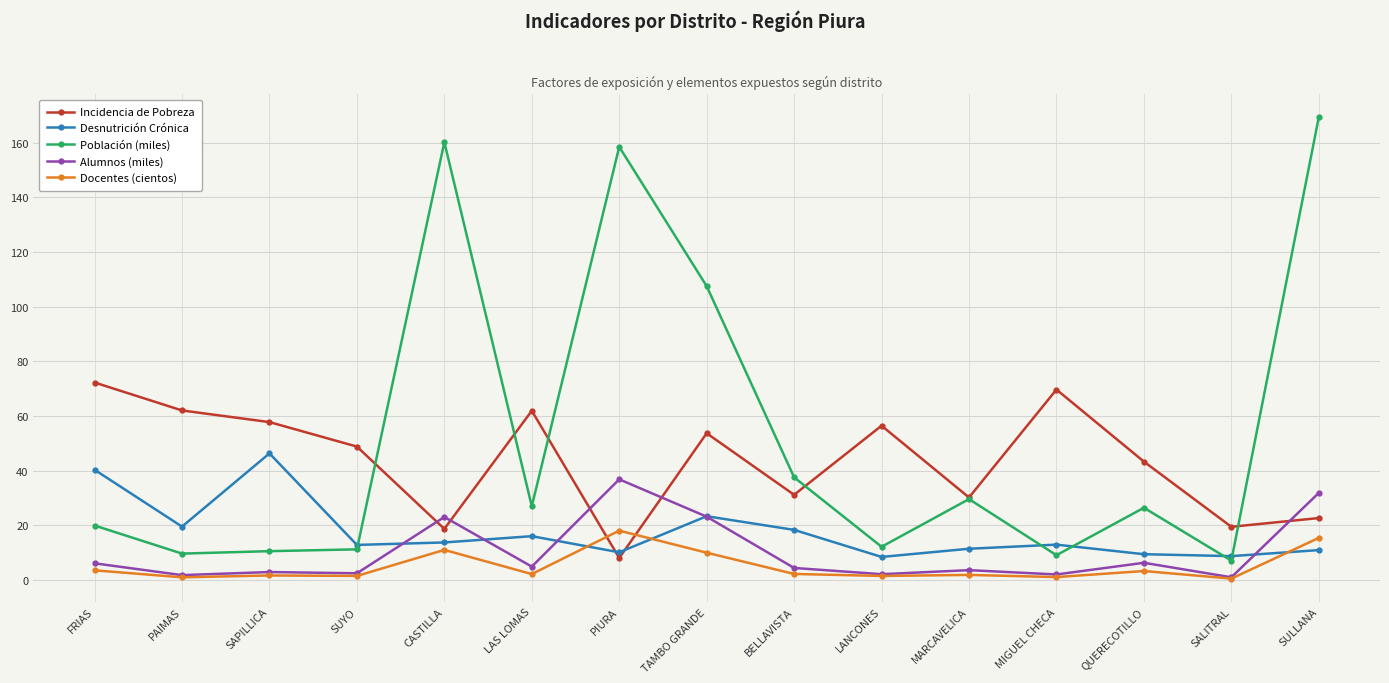

What are all the series names shown in the legend?

Incidencia de Pobreza, Desnutrición Crónica, Población (miles), Alumnos (miles), Docentes (cientos)